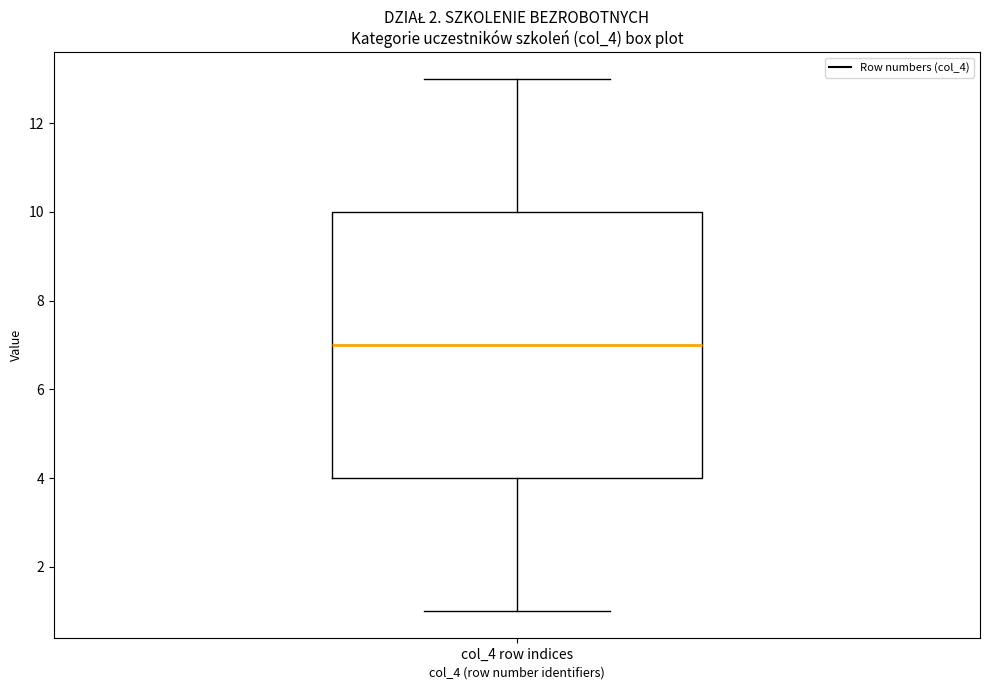

Transcribe this box plot: give where the median line is, the range the box spans, and where the two whiskers end, as read against the y-axis. The values are not printed on the chart, so give them approximately, as read against the axis.

median 7, box 4 to 10, whiskers 1 to 13